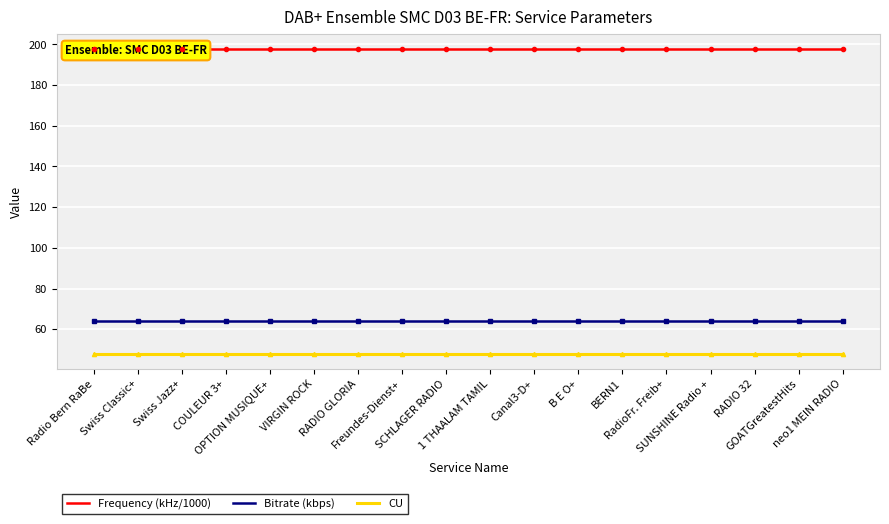

What is the sum of all CU values?

864